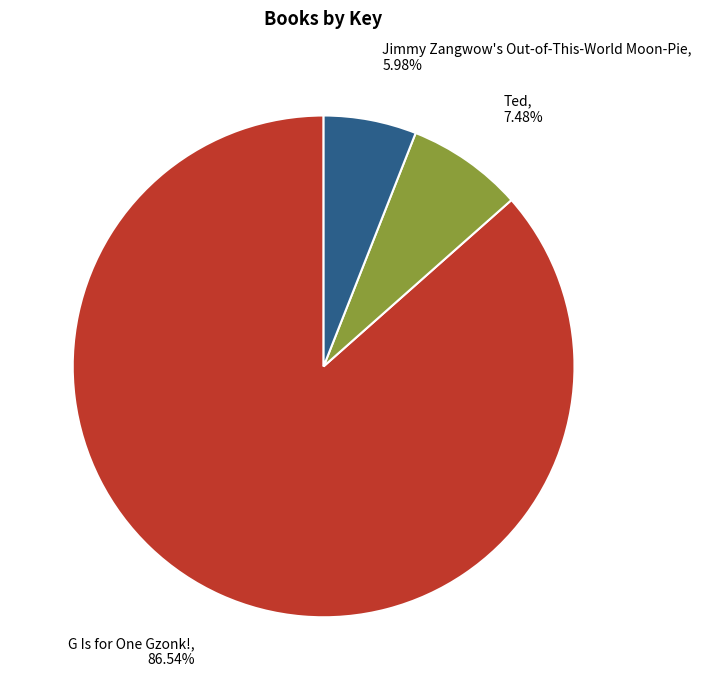

How many slices are in this pie chart?

3